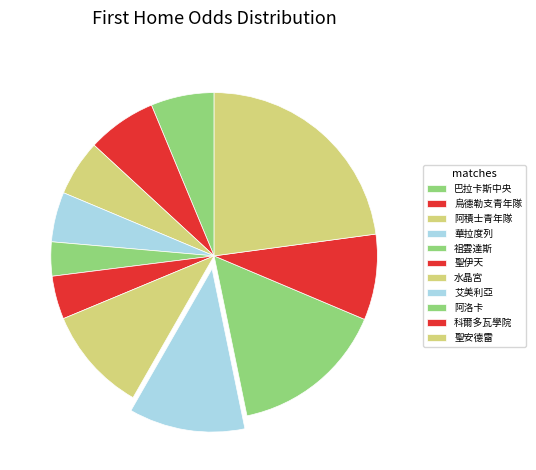

Count the number of slices in the pie.

11